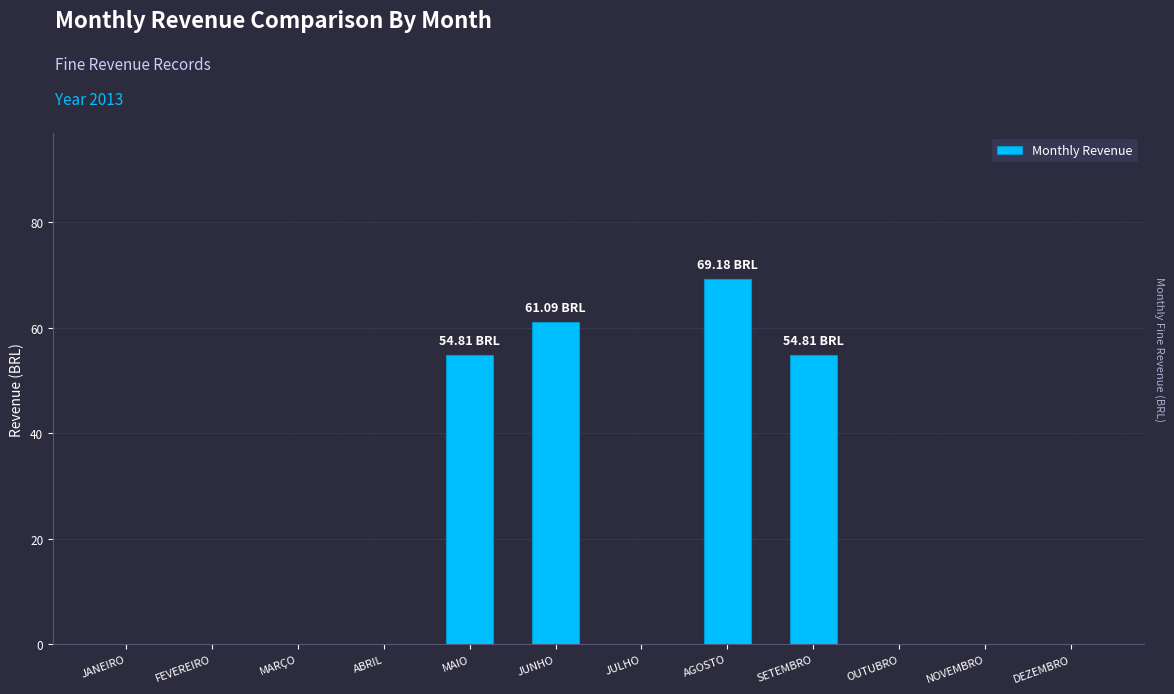

What is the change in value from MAIO to AGOSTO?

+14.4